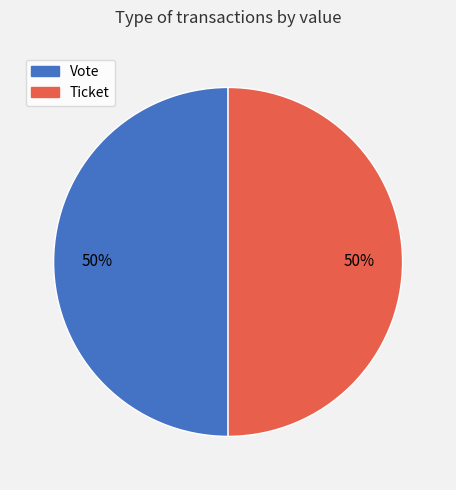

Count the number of slices in the pie.

2